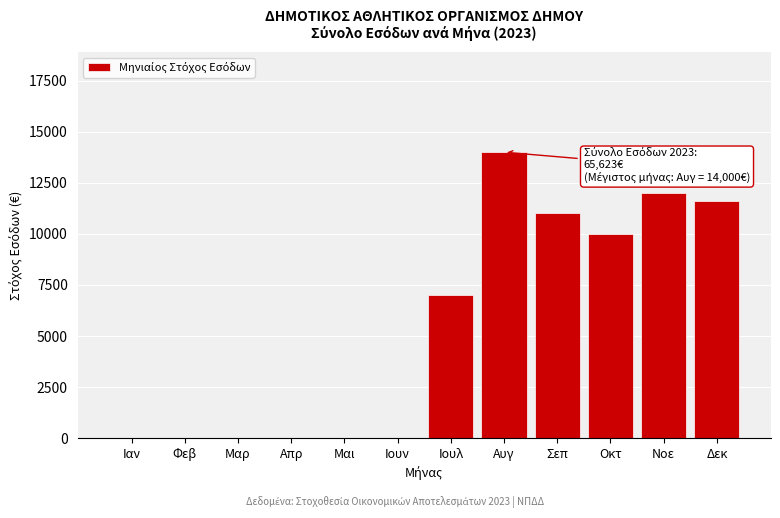

Reading right to left, transcribe all the data shown in this chart.

Δεκ=11623	Νοε=12000	Οκτ=10000	Σεπ=11000	Αυγ=14000	Ιουλ=7000	Ιουν=0	Μαι=0	Απρ=0	Μαρ=0	Φεβ=0	Ιαν=0